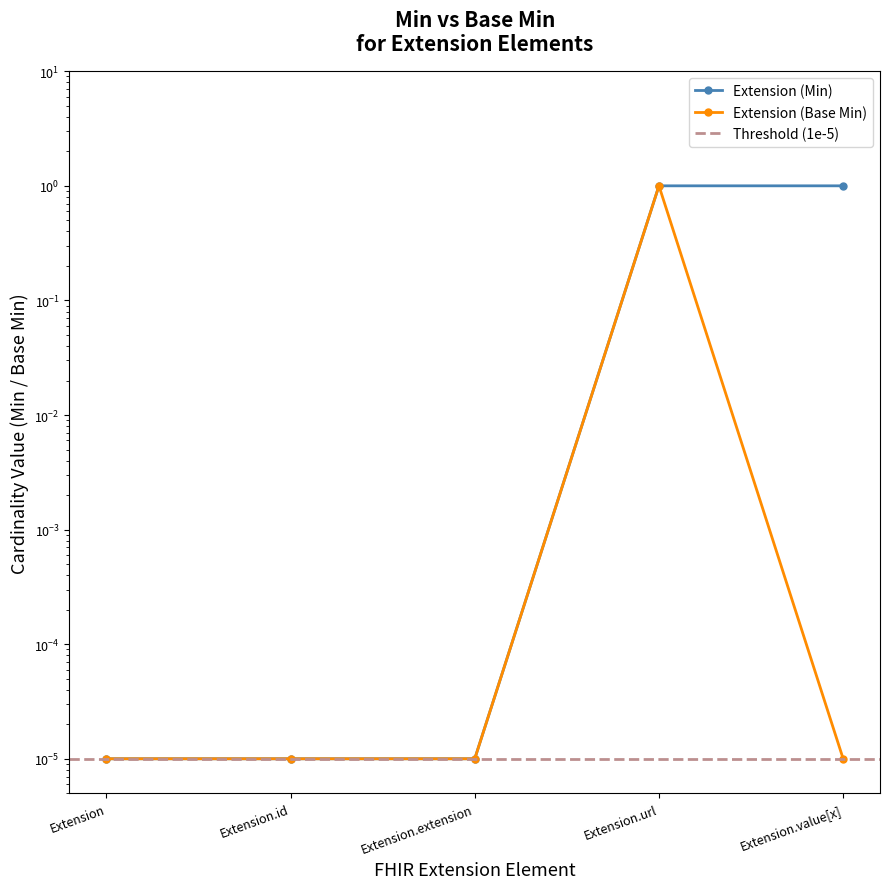

What is the total value across all series at Extension.url?

2.0